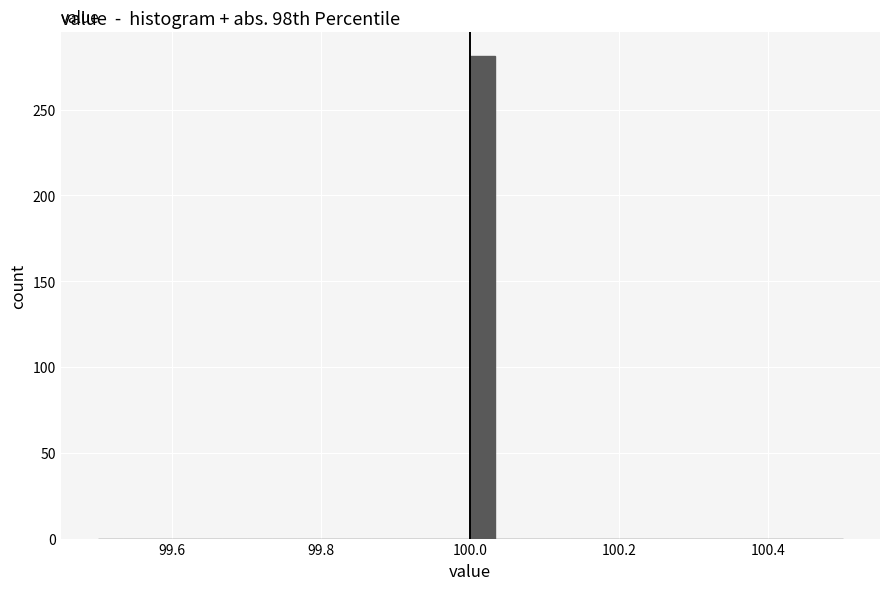

Around what value on the x-axis is the tallest bar? Give the approximate position of its centre, as read against the axis.

100.02